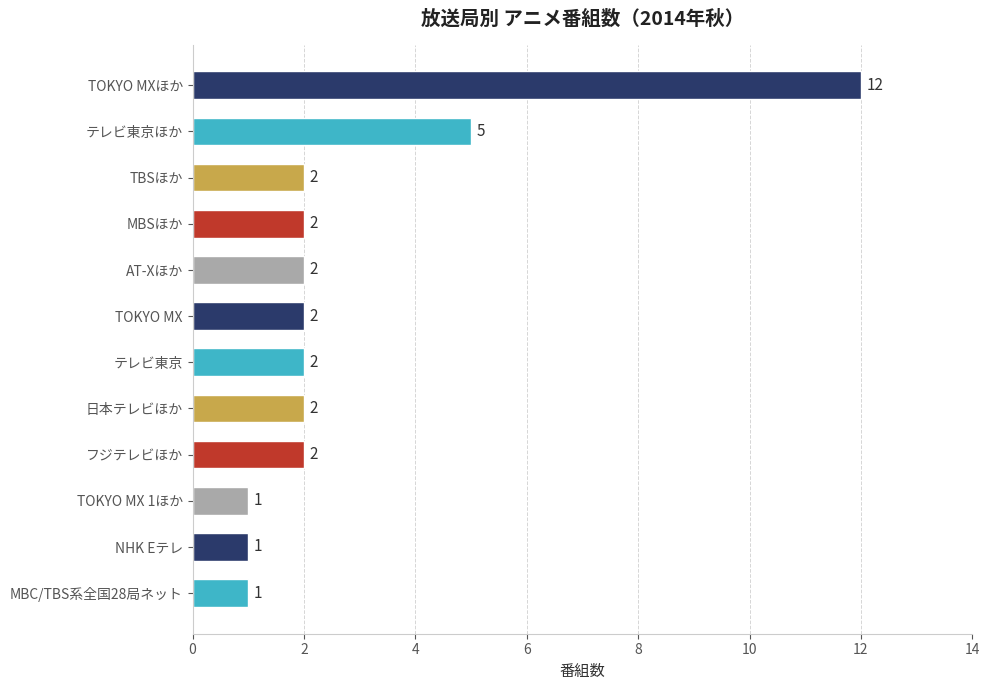

What is the average value?

3